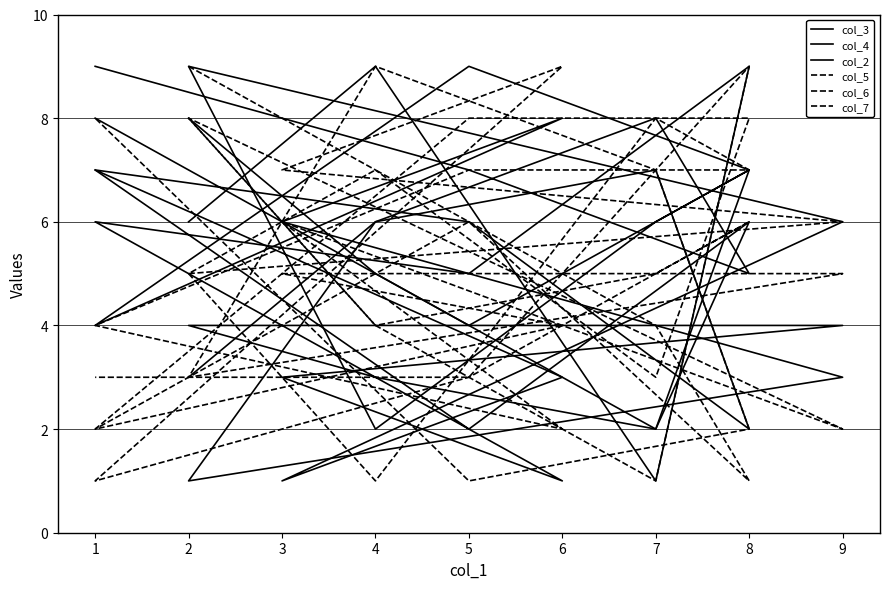

In col_7, how many points are lower than both neighbors (excluding endpoints)?

4